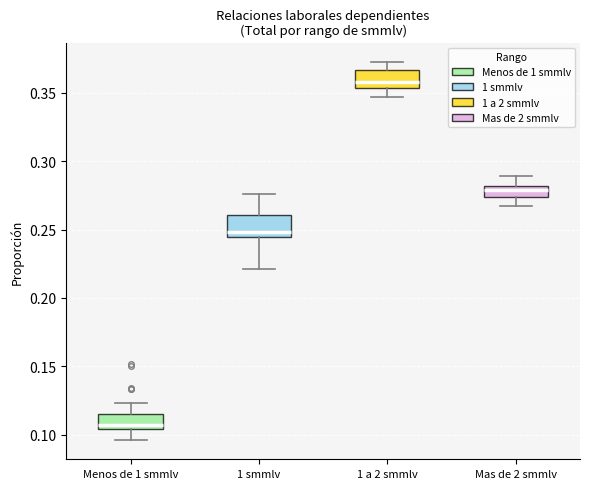

Where does the lower whisker of the box for 1 smmlv end on the y-axis? The values are not printed on the chart, so give them approximately, as read against the axis.

0.220